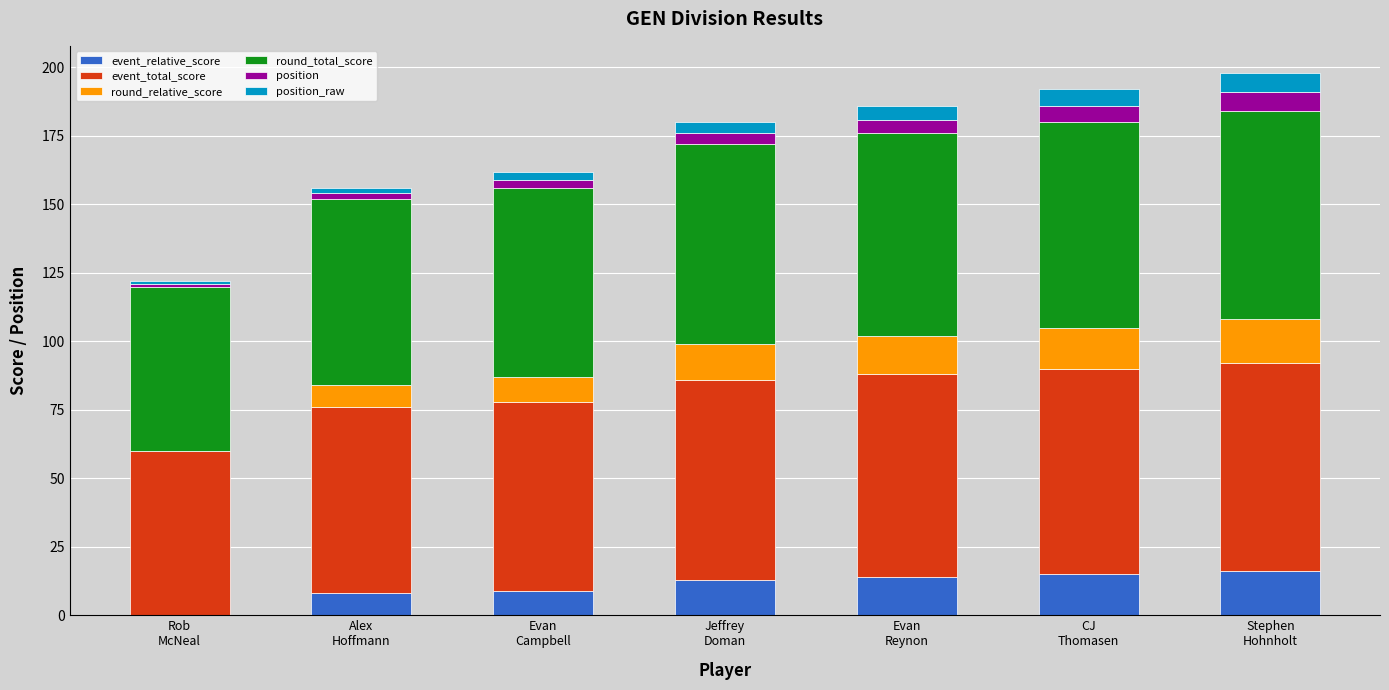

Which series has the largest range (max minus min)?

event_relative_score